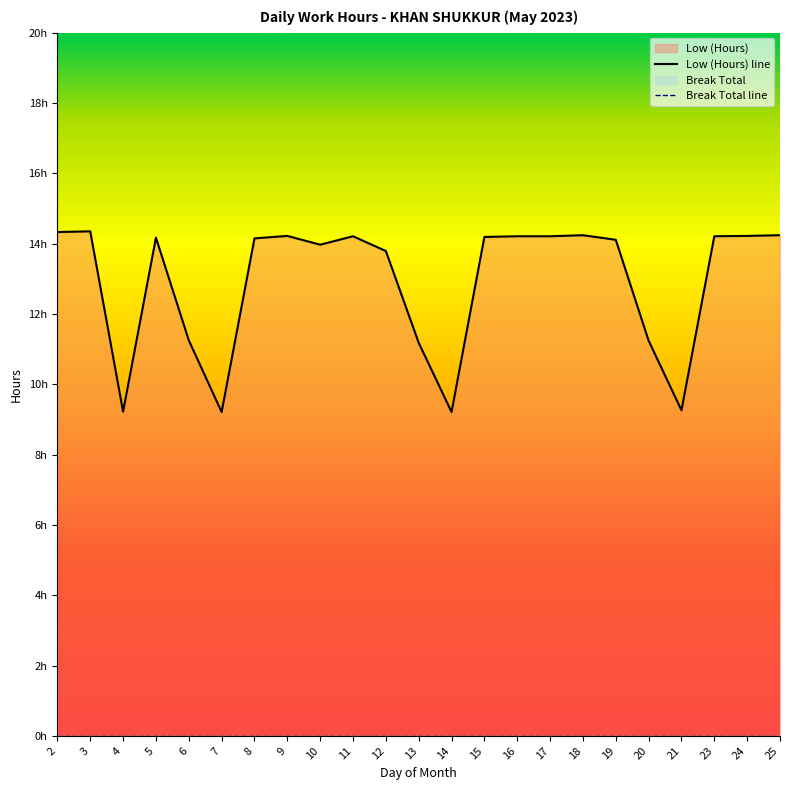

What is the difference between the maximum and minimum values?

5.1